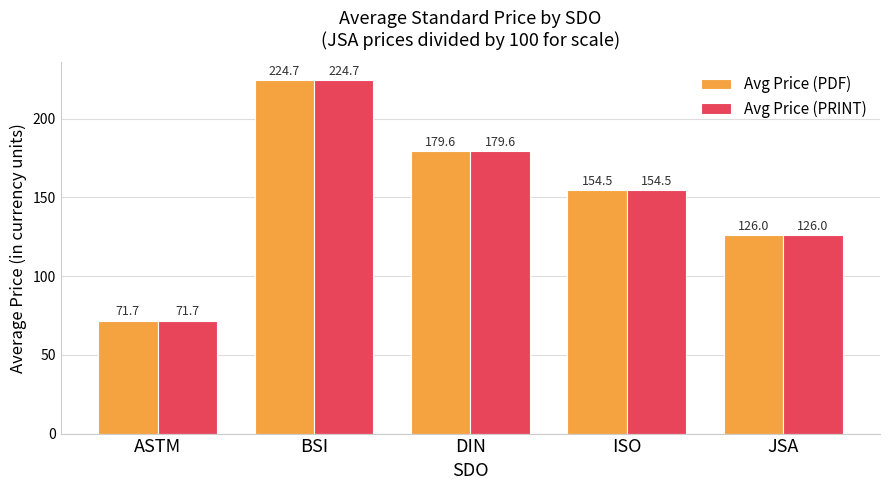

What are all the series names shown in the legend?

Avg Price (PDF), Avg Price (PRINT)